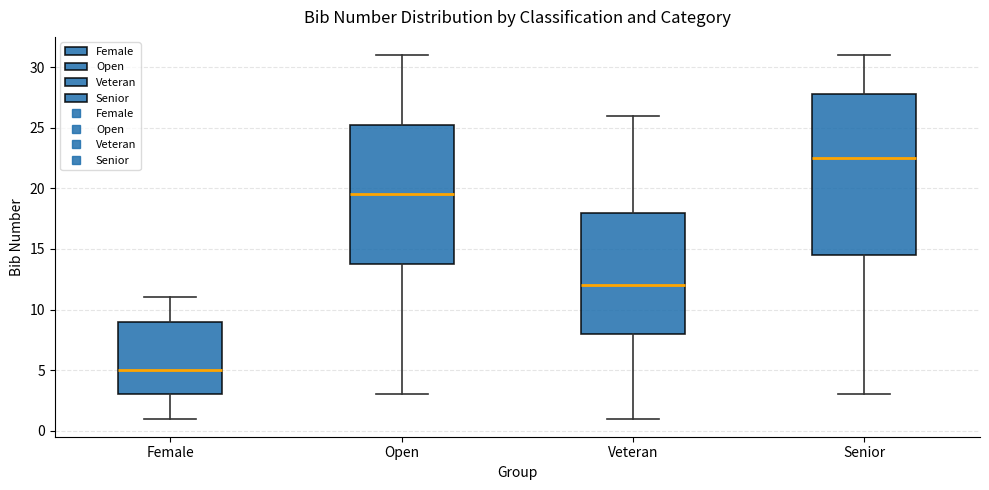

Reading left to right, transcribe this box plot: for each box, give where its median line is, the range the box spans, and where its two whiskers end, as read against the y-axis. The values are not printed on the chart, so give them approximately, as read against the axis.

Female: median 5.0, box 3.0 to 9.0, whiskers 1.0 to 11.0
Open: median 19.5, box 14.0 to 25.5, whiskers 3.0 to 31.0
Veteran: median 12.0, box 8.0 to 18.0, whiskers 1.0 to 26.0
Senior: median 22.5, box 14.5 to 28.0, whiskers 3.0 to 31.0